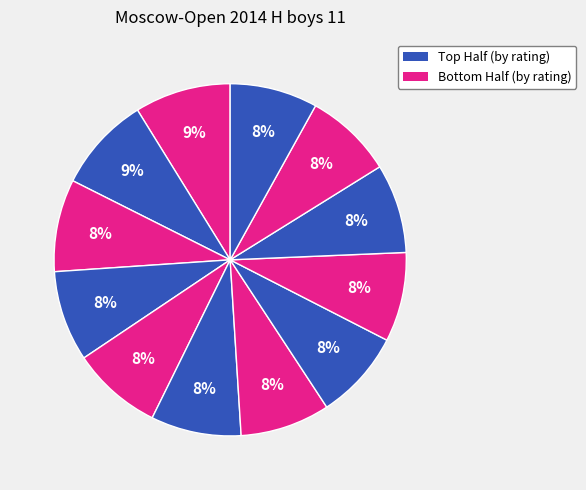

How many slices are in this pie chart?

12